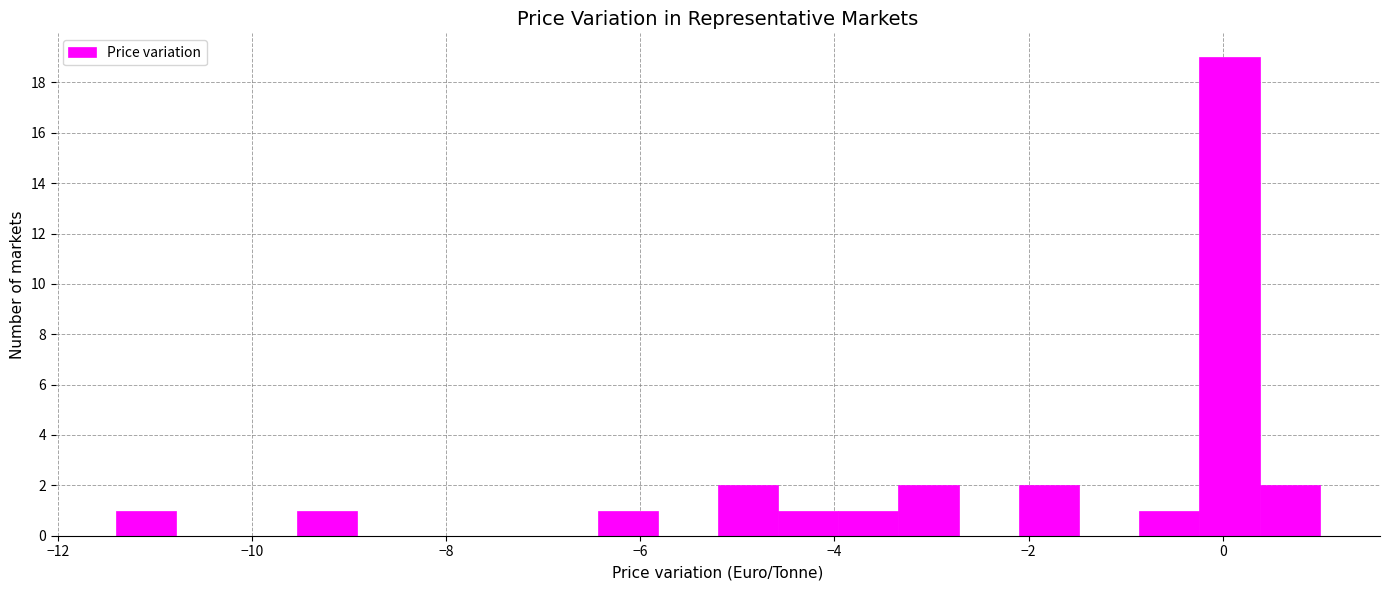

Read against the x-axis, roughly where is the centre of the tallest bar?

0.0